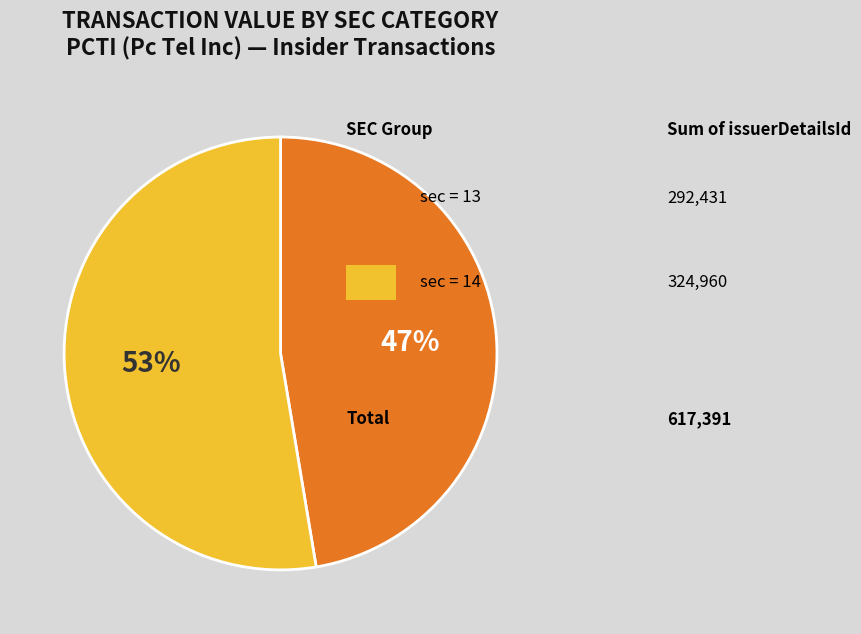

To the nearest percent, what is the average slice percentage?

50%